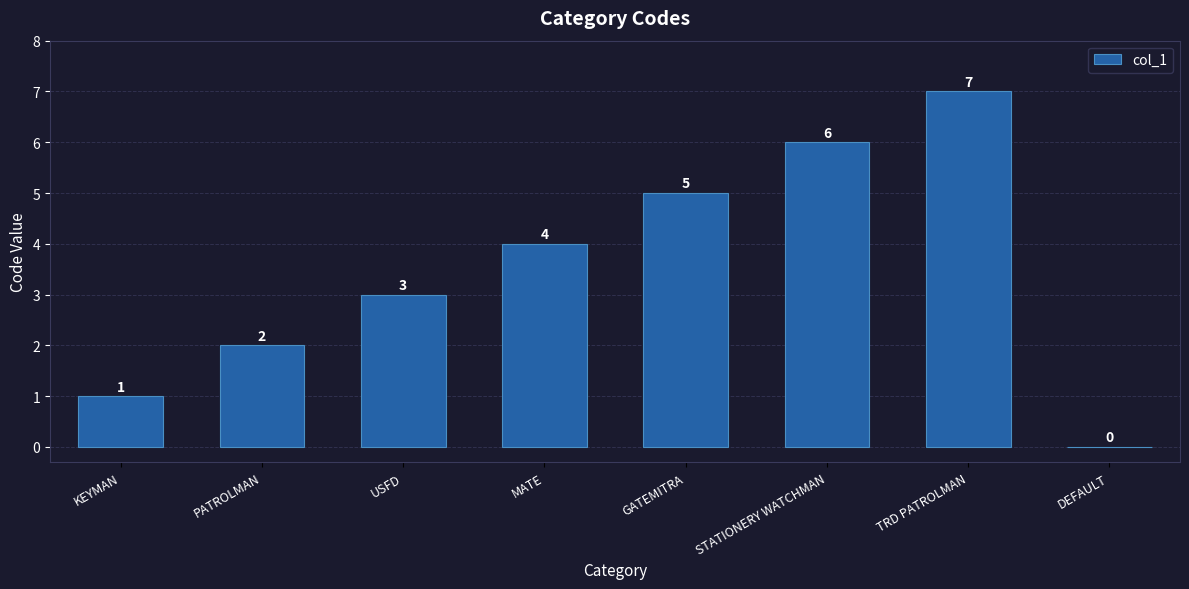

What is the ratio of the value at PATROLMAN to the value at STATIONERY WATCHMAN?

0.3